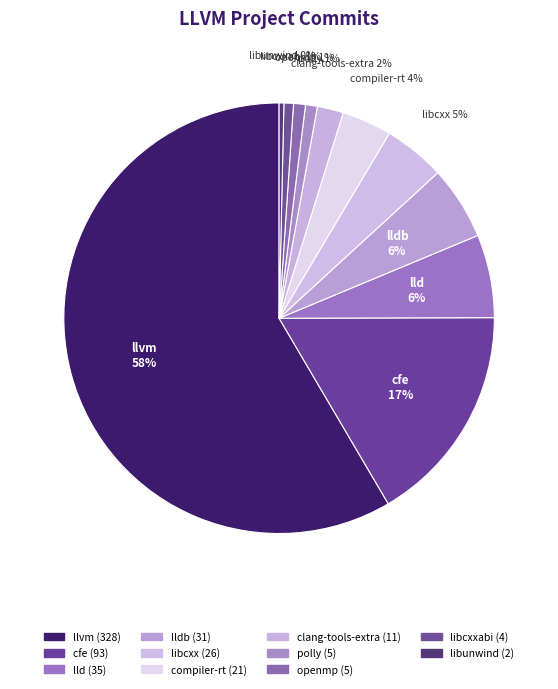

How many segments does this pie chart have?

11